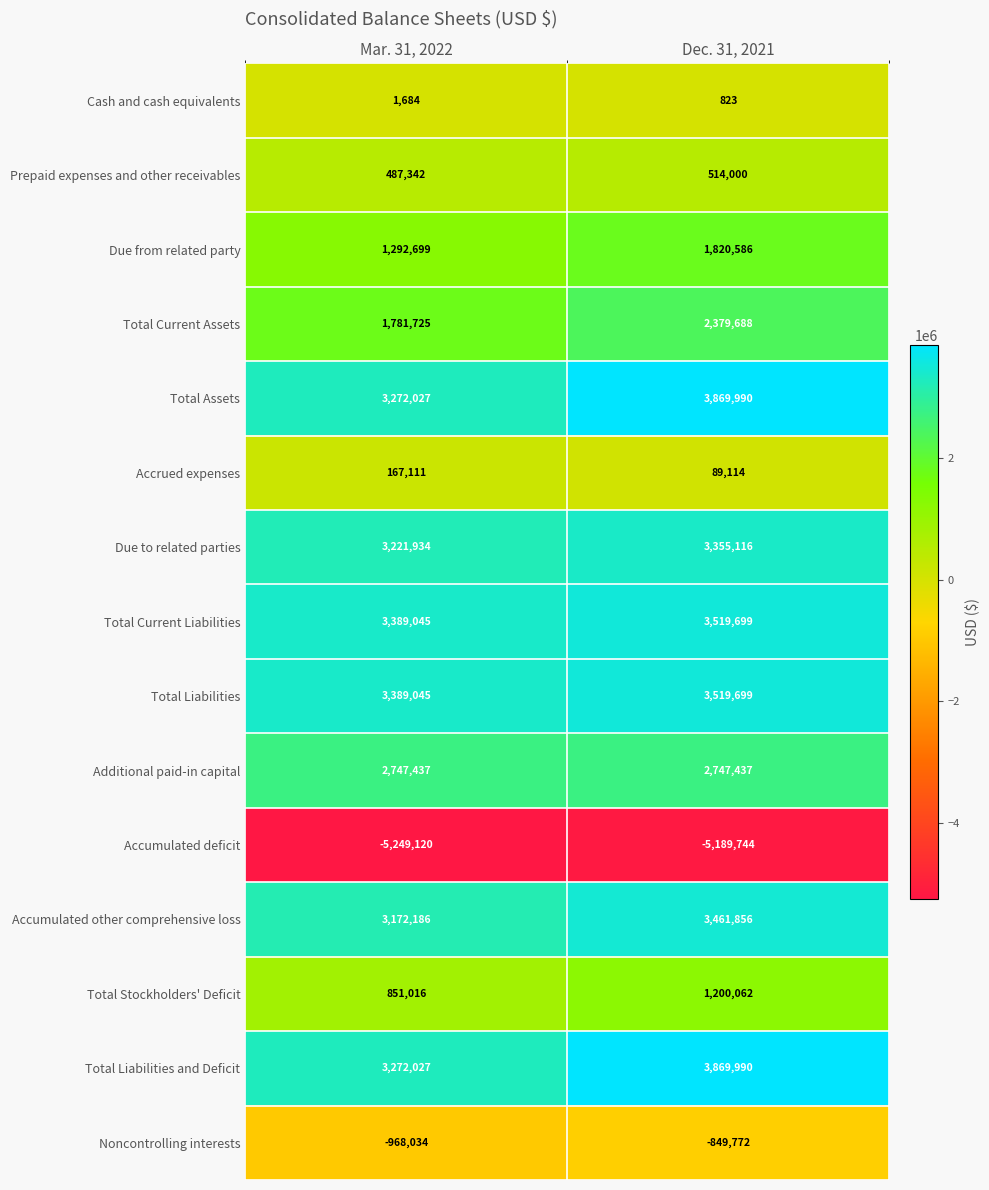

What is the difference between the Prepaid expenses and other receivables values at Mar. 31, 2022 and Dec. 31, 2021?

26658